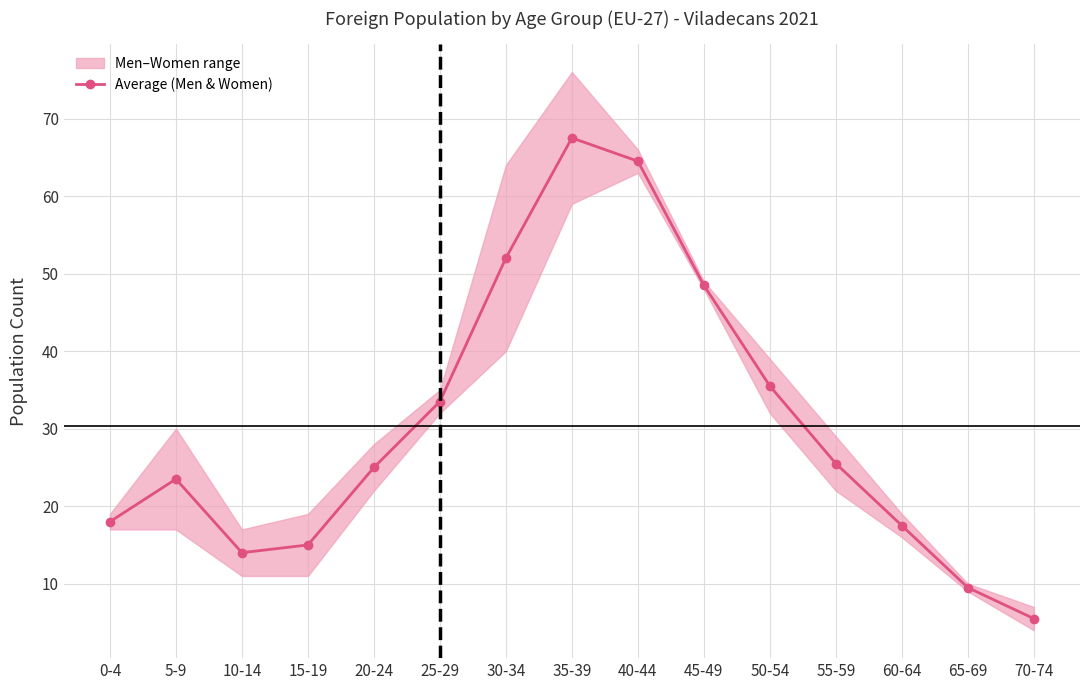

At which label does the data first exceed 25?

25-29